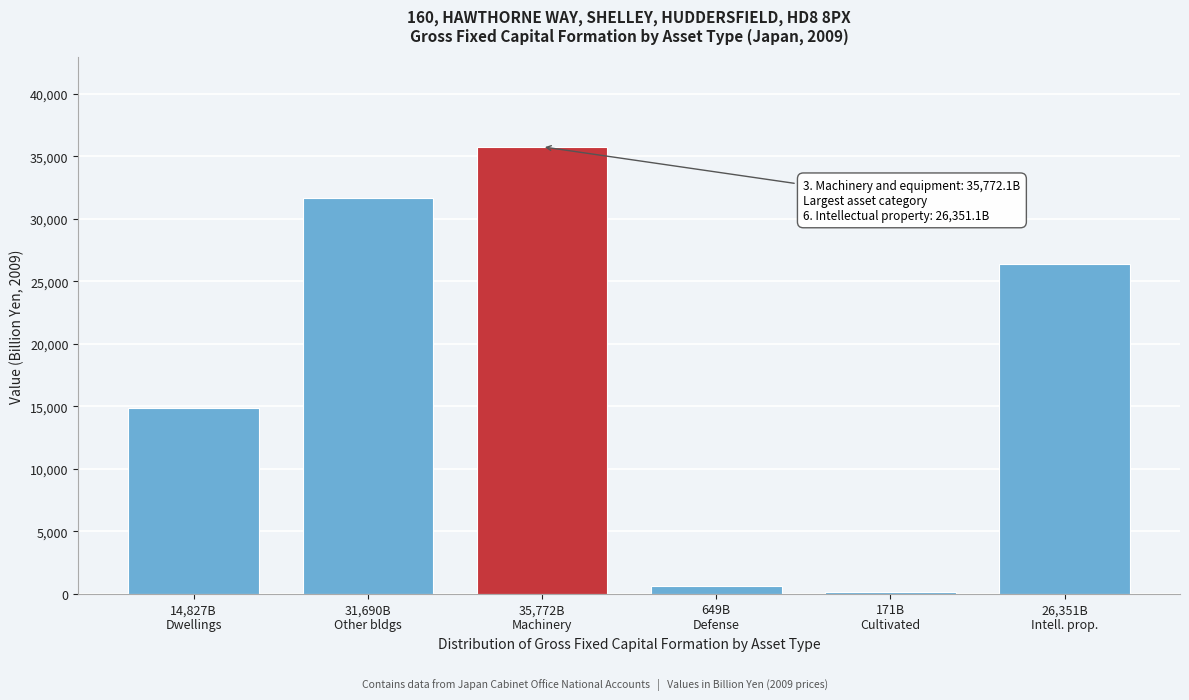

Reading left to right, transcribe all the data shown in this chart.

14826.5	31689.6	35772.1	649.1	170.7	26351.1